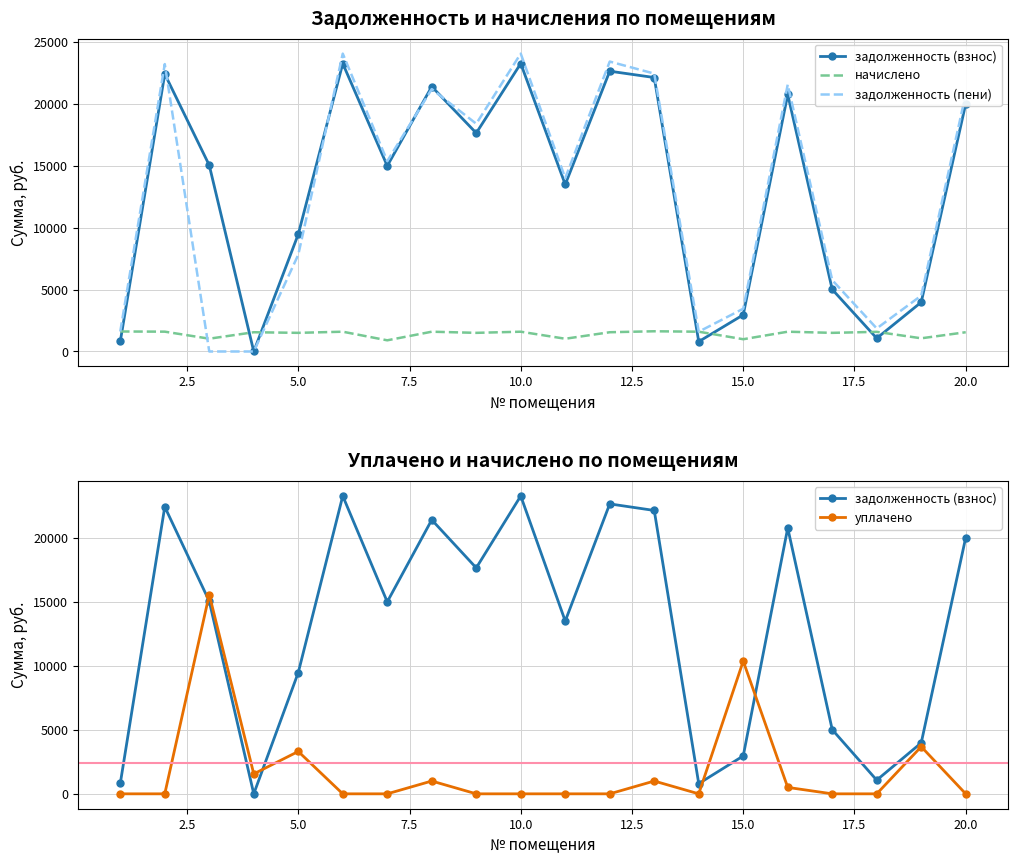

The задолженность (взнос) series shows 1400.4 at 13. True or false?

False